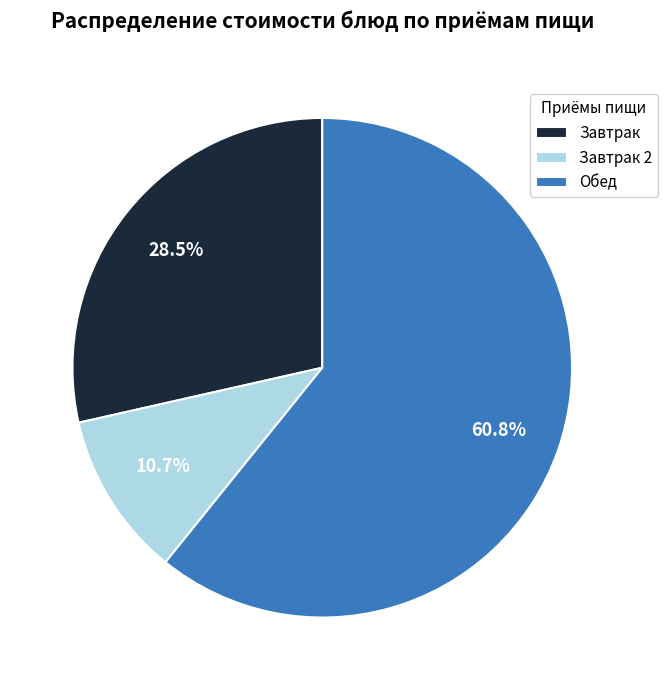

Which slice is the smallest?

Завтрак 2